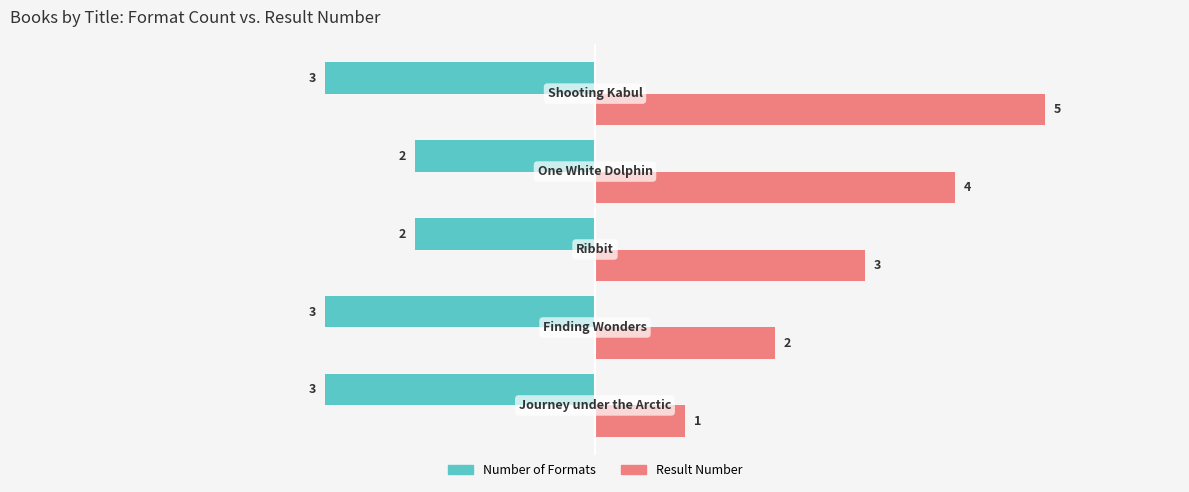

What is the lowest value of the Number of Formats series?

-3